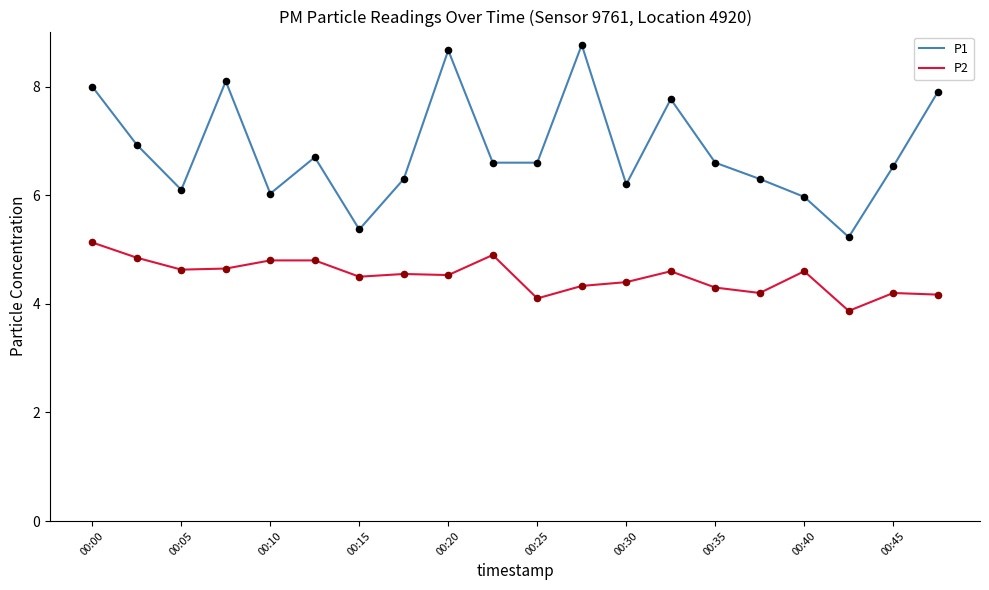

Which series has the largest total across all categories?

P1